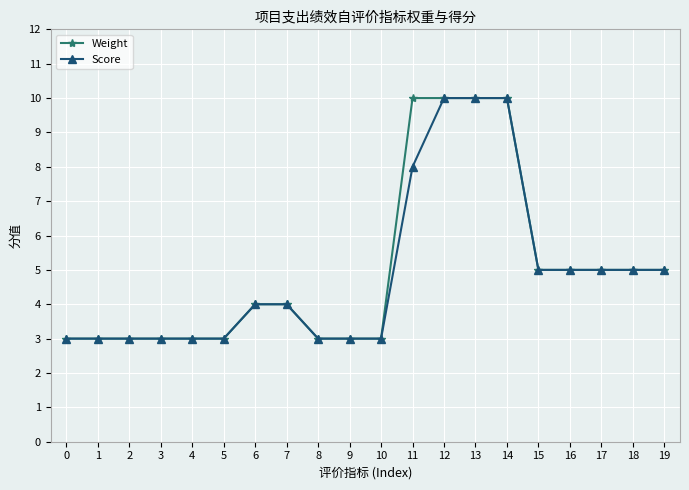

What is the value of the Score point at the 9th from the left?

3